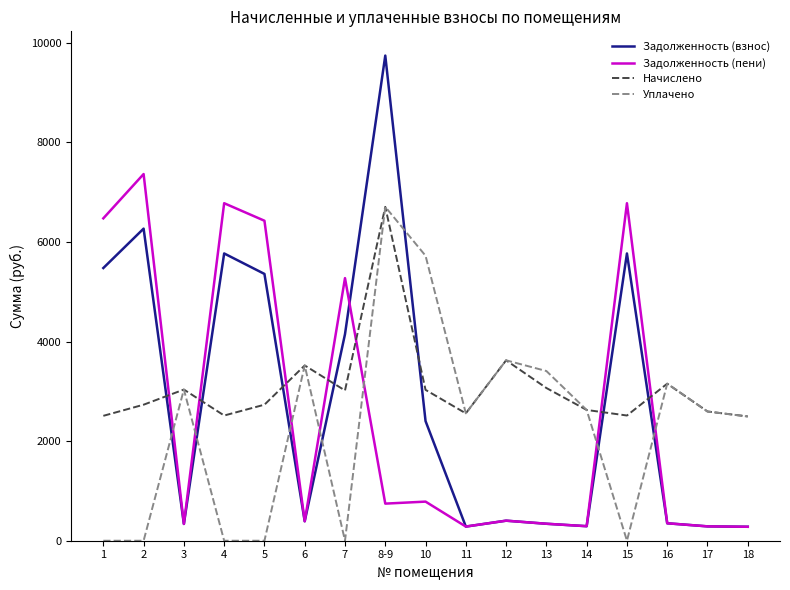

What is the spread (max minus min) of values at 14?

2335.0